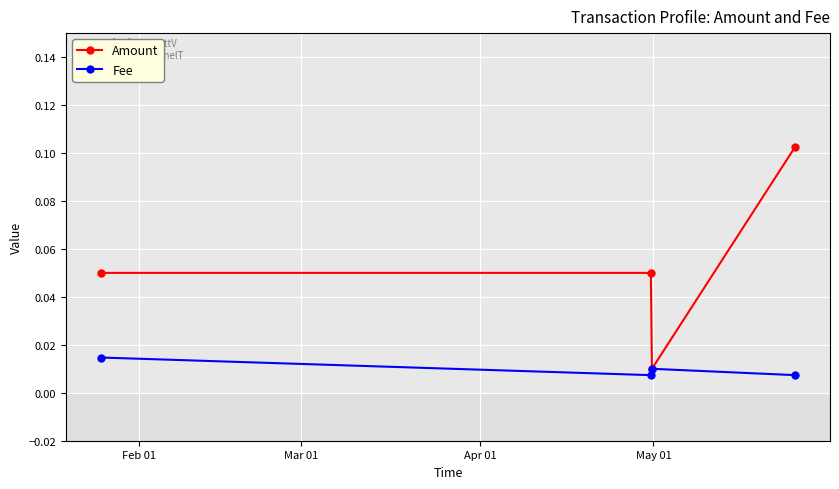

How many Fee values are between 0 and 1?

4